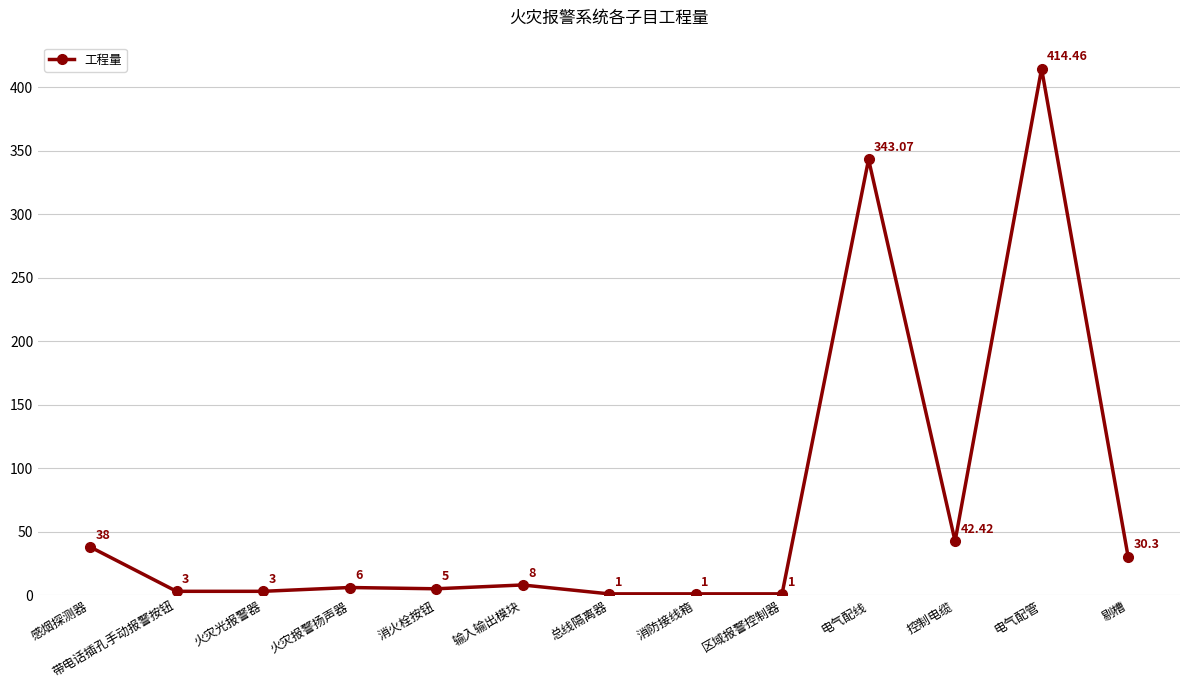

What is the ratio of the value at 消防接线箱 to the value at 火灾光报警器?

0.3